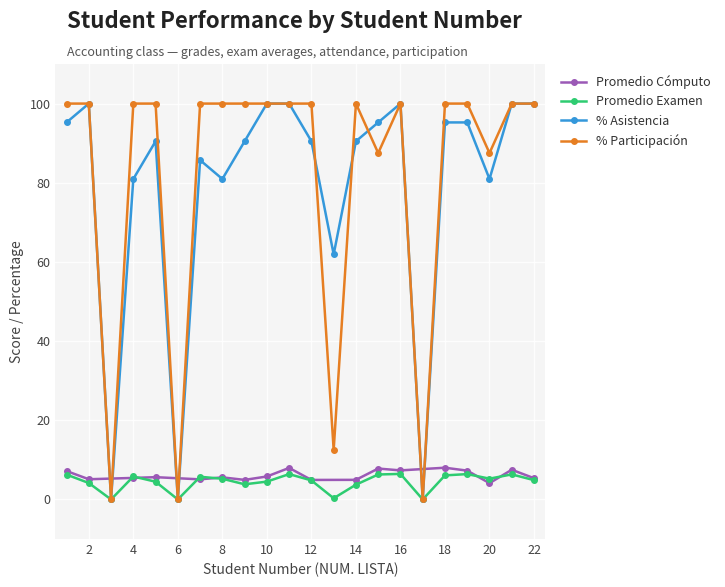

Where is the first local minimum for PROM EXAM?

3